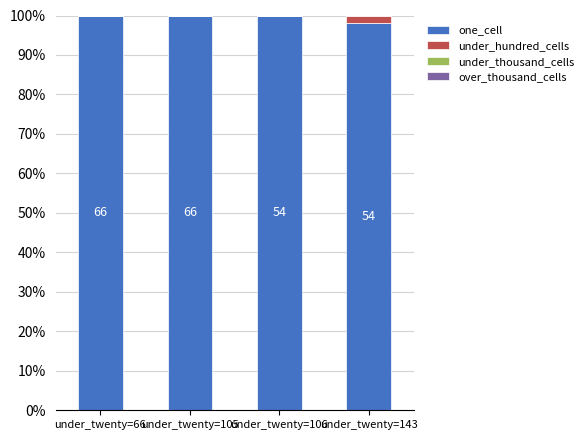

At under_twenty=105, list the series in order from smallest to largest.

under_hundred_cells, under_thousand_cells, over_thousand_cells, one_cell